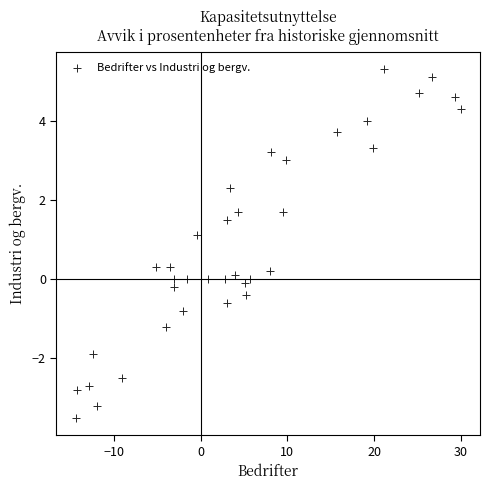

What is the range of Y values (max minus min)?

8.8